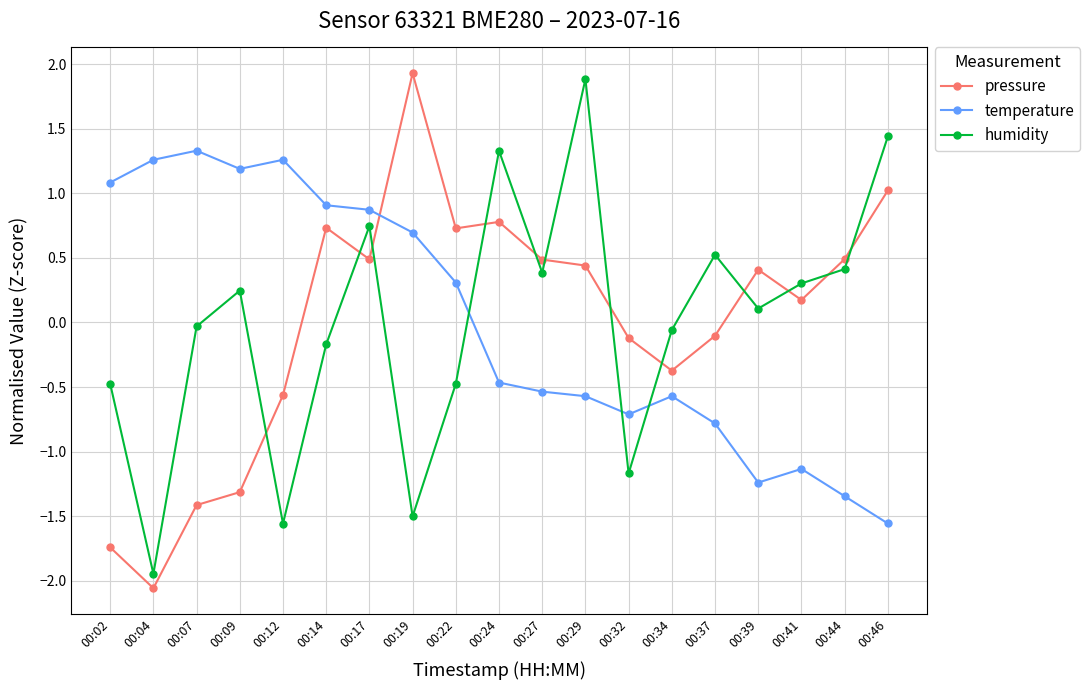

What is the difference between the highest and lowest values at 00:19?

3.4